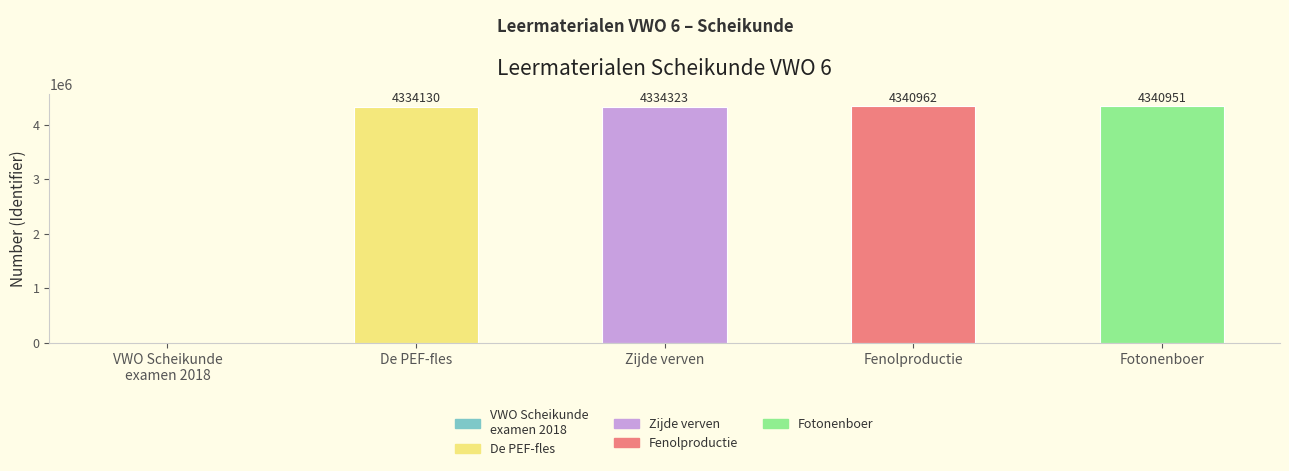

What is the sum of all values?

17350366